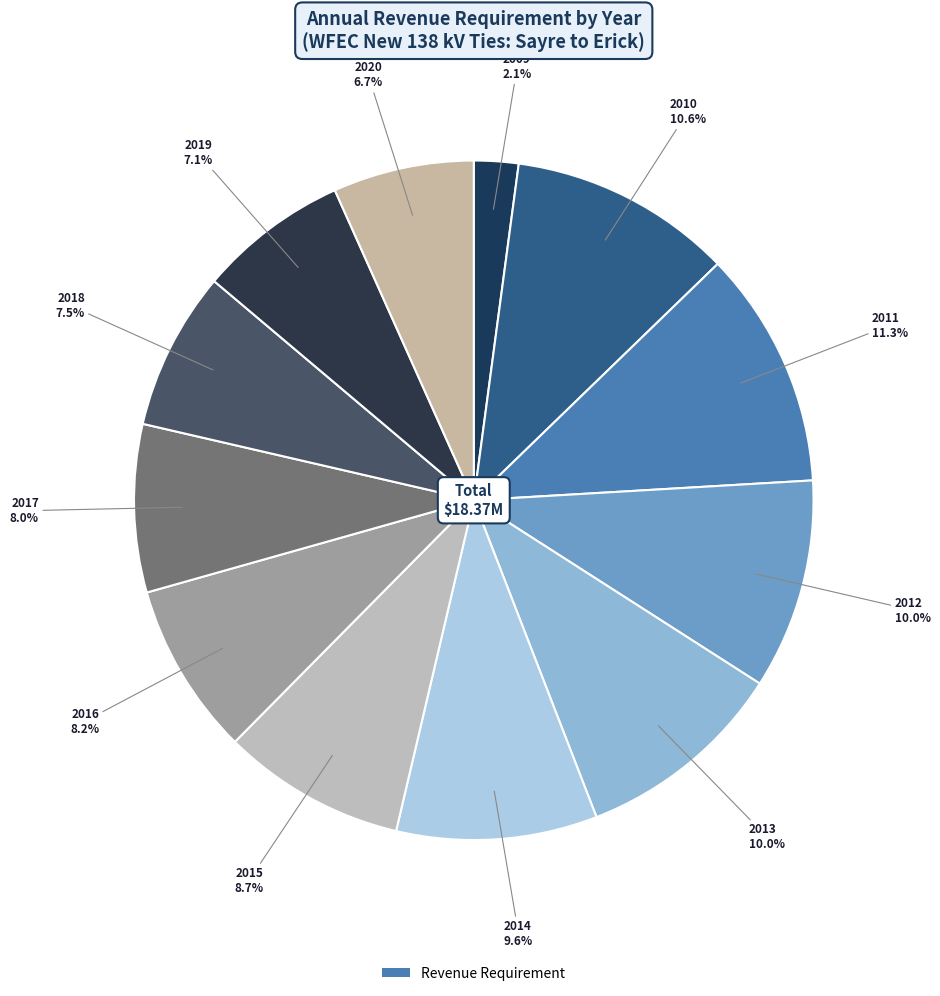

Count the number of slices in the pie.

12